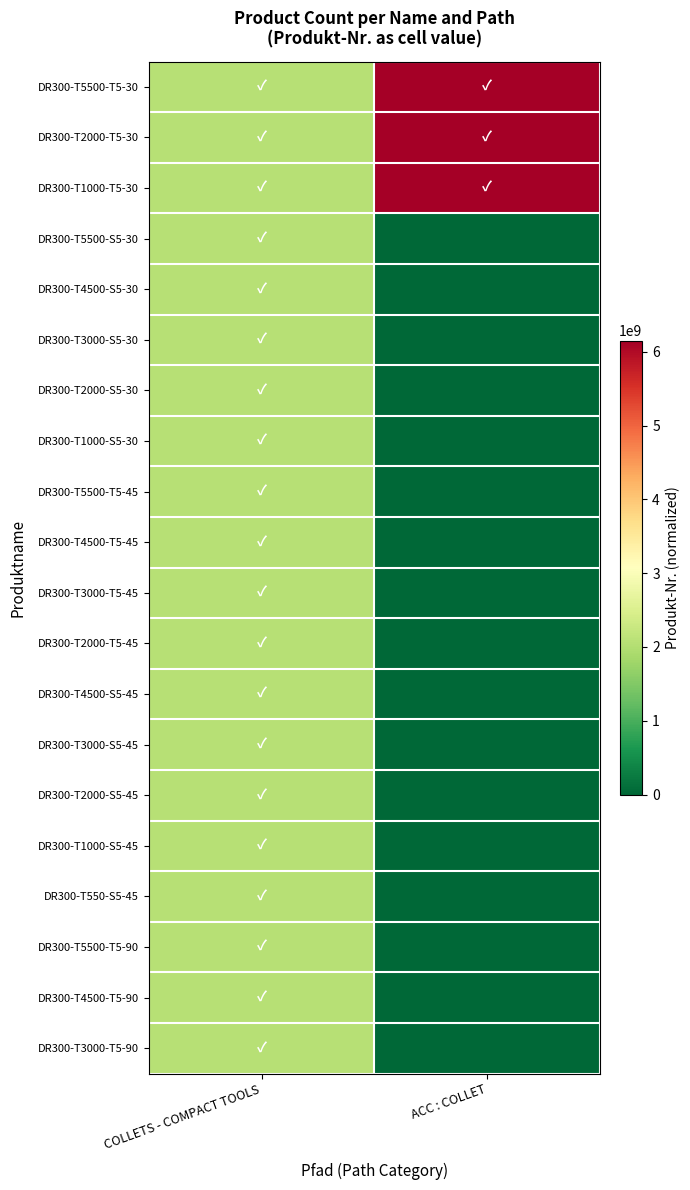

What is the total value across all series at ACC : COLLET?

18455282190